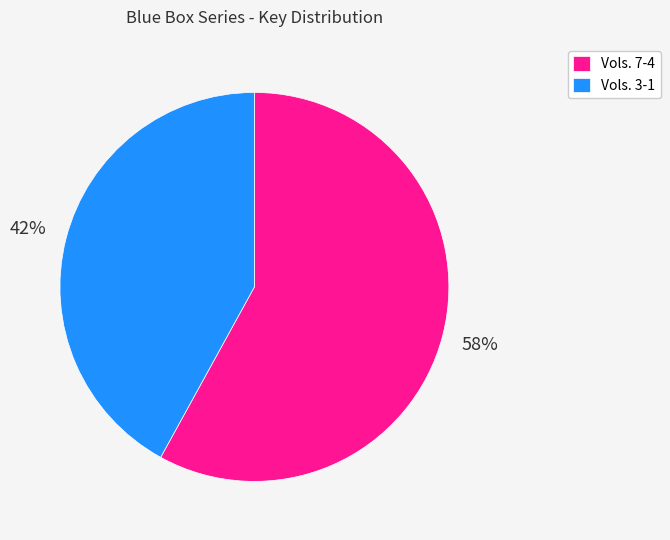

To the nearest percent, what is the combined percentage of Vols. 3-1 and Vols. 7-4?

100%